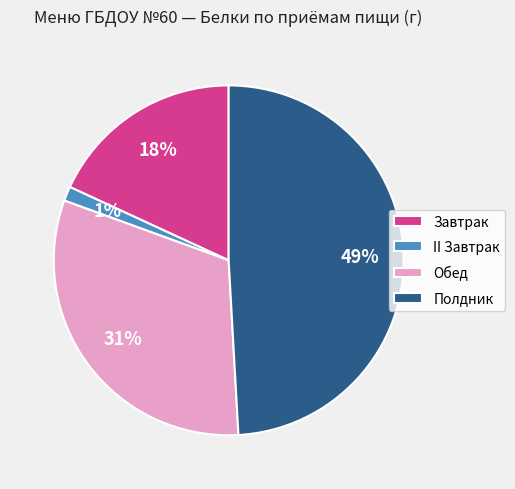

Approximately how many times larger is the value at Обед compared to Завтрак?

1.7